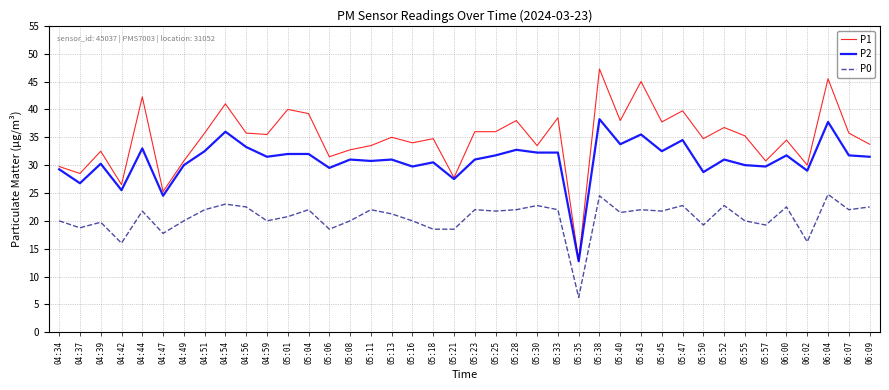

Which category has the highest value across all series?

05:38